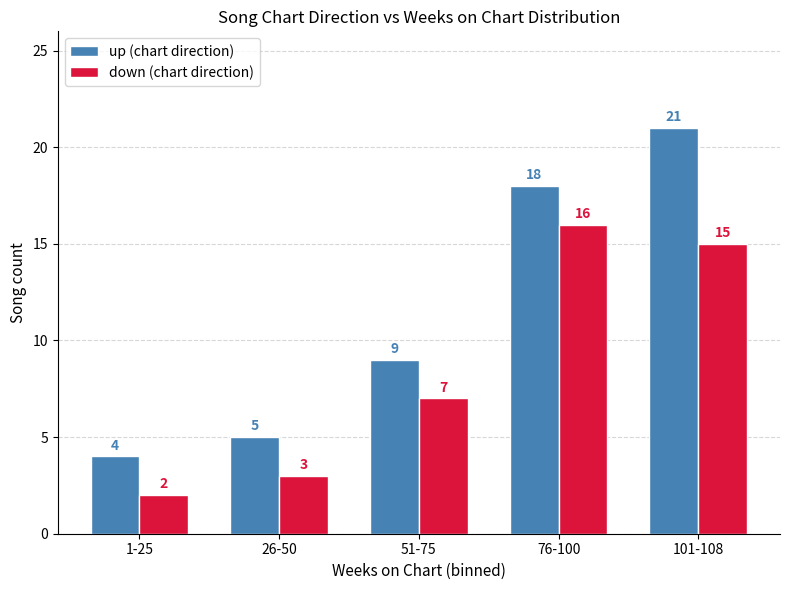

Reading left to right, transcribe all the data shown in this chart.

up (chart direction): 1-25=4	26-50=5	51-75=9	76-100=18	101-108=21
down (chart direction): 1-25=2	26-50=3	51-75=7	76-100=16	101-108=15